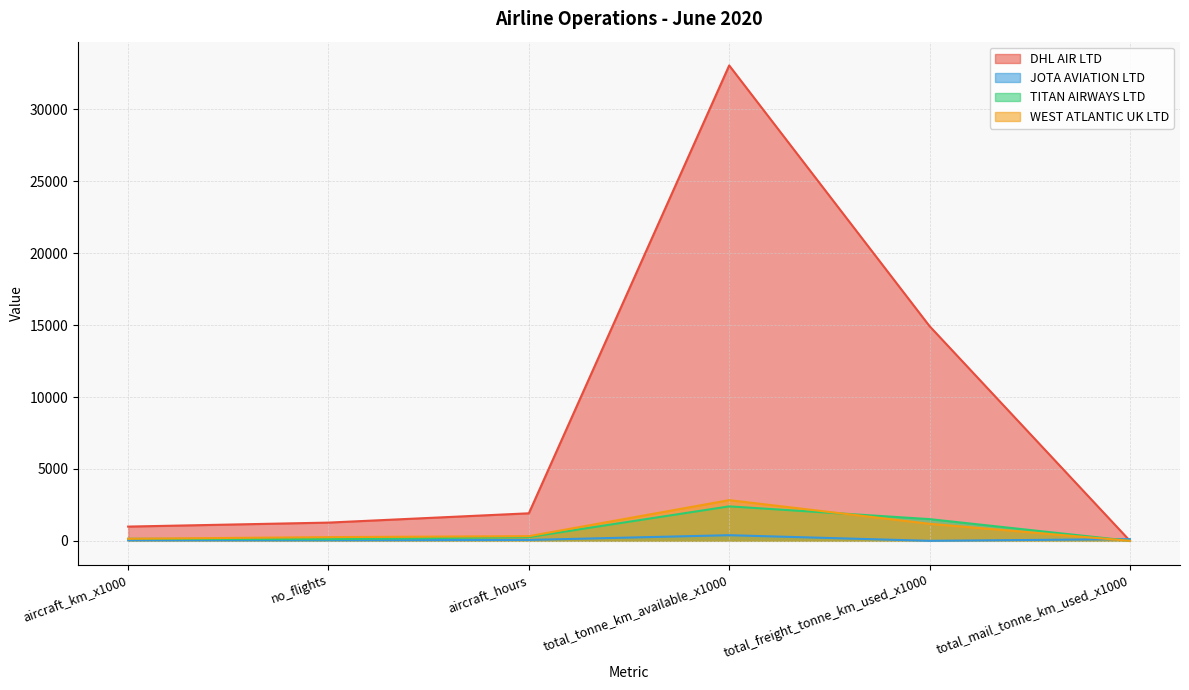

True or false: DHL AIR LTD has more than 0 interior local peaks.

True